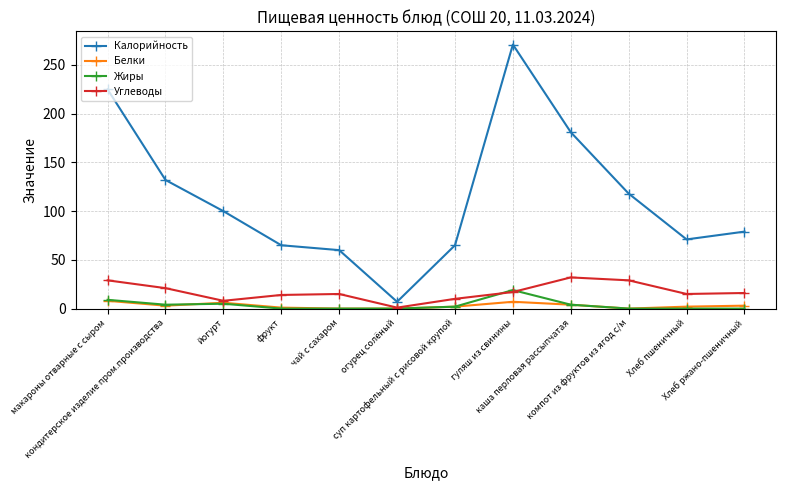

What are all the series names shown in the legend?

Калорийность, Белки, Жиры, Углеводы